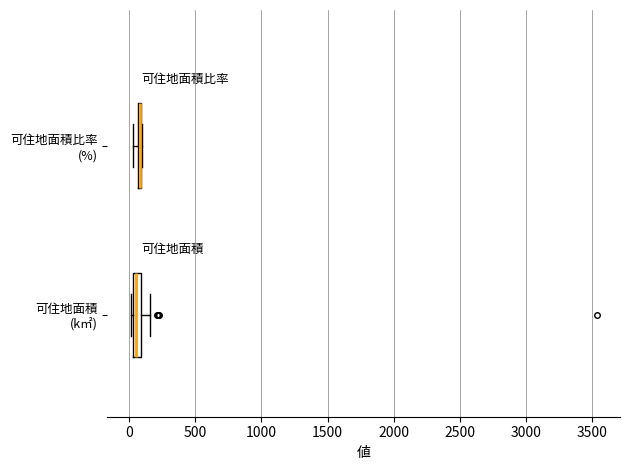

Where is the right edge of the box for 可住地面積比率 (%) on the x-axis? The values are not printed on the chart, so give them approximately, as read against the axis.

100